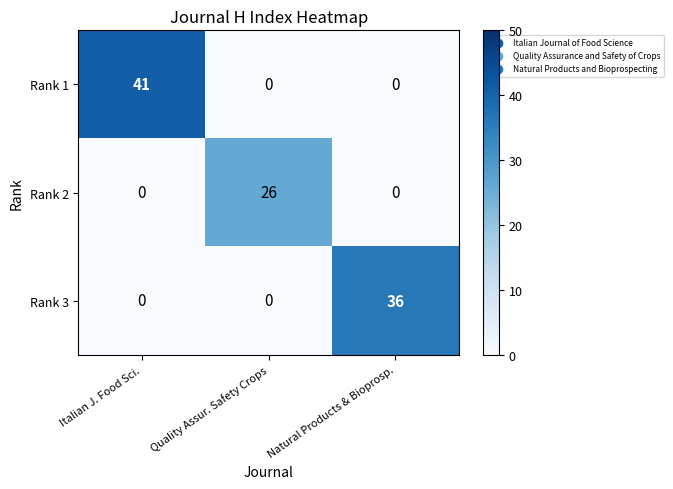

The value of Rank 2 at Quality Assur. Safety Crops is 45. True or false?

False